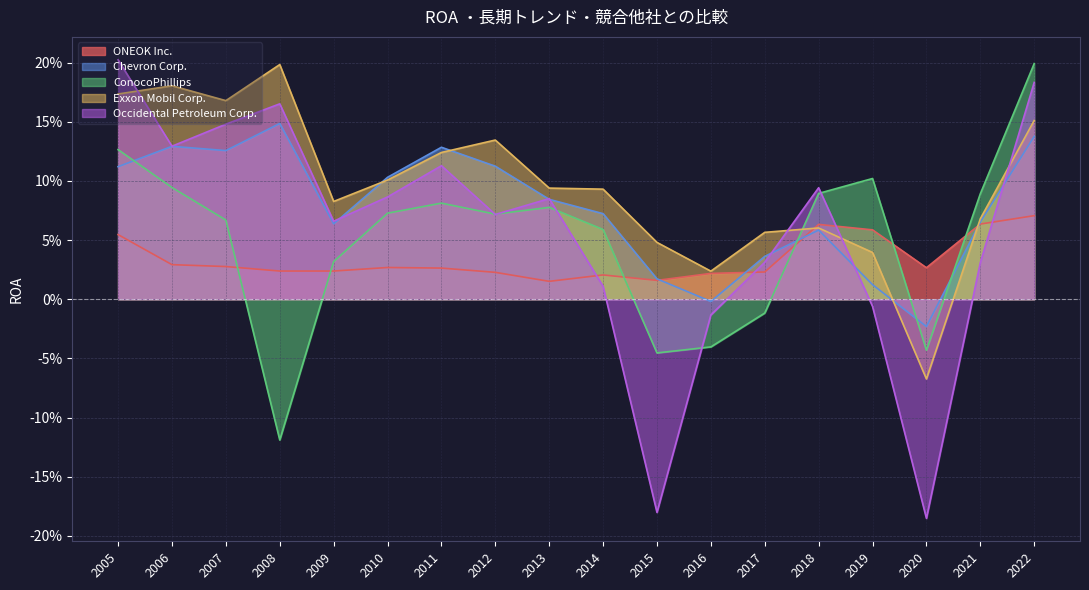

The value of Occidental Petroleum Corp. at 2015 is -0.3. True or false?

False